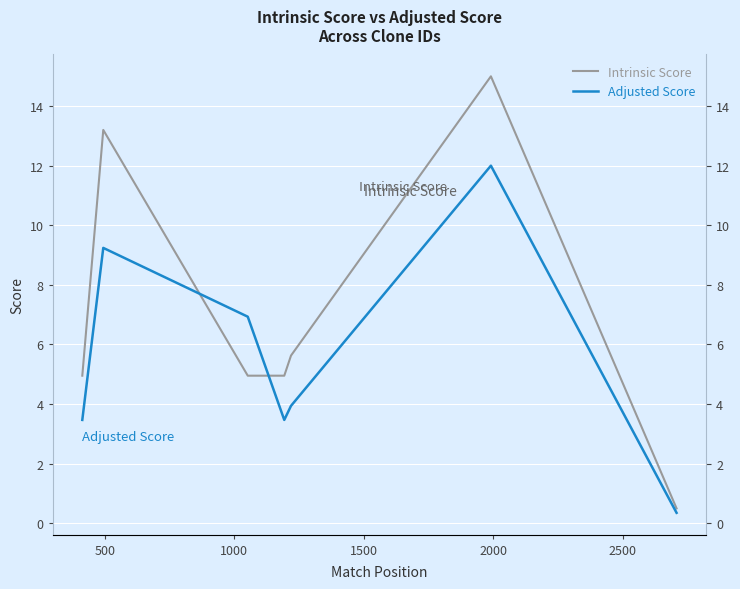

The Adjusted Score series shows 7.1 at 9. True or false?

False